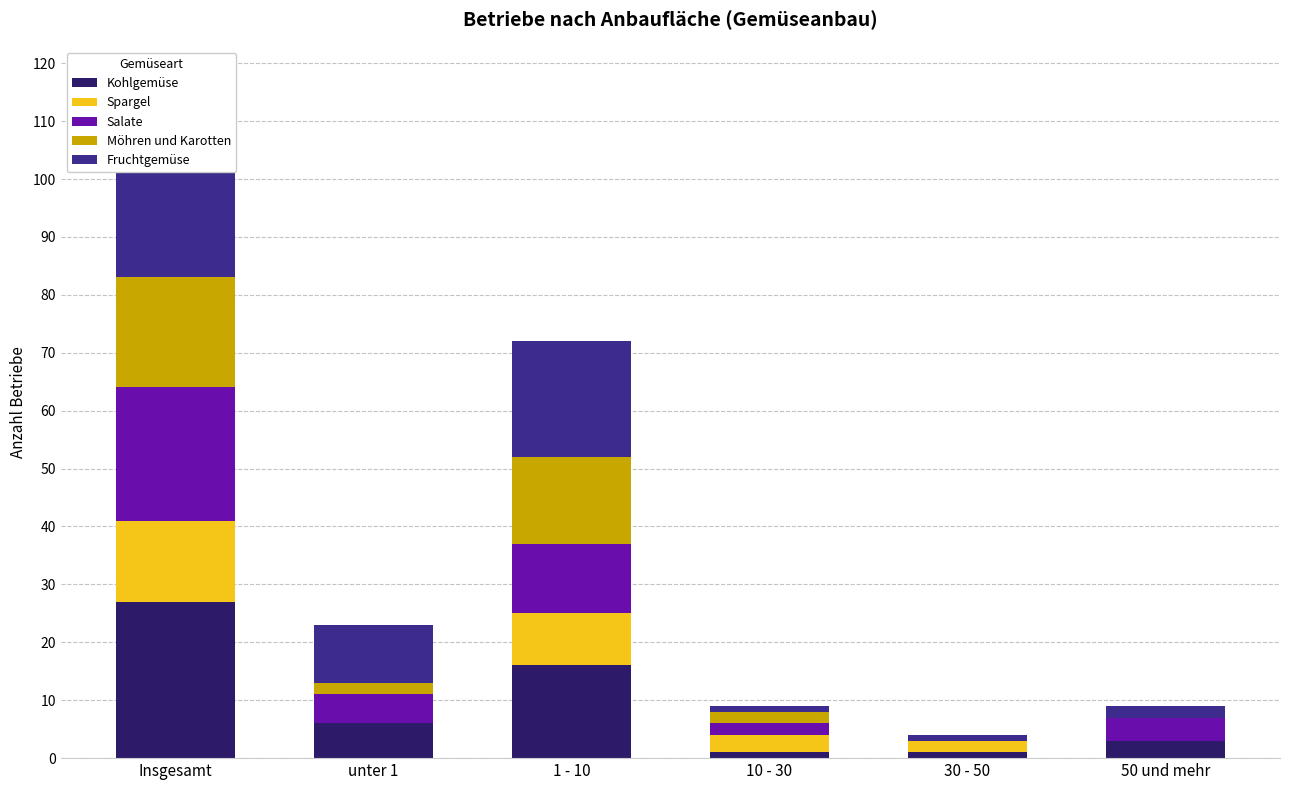

At how many categories does at least one series exceed 33?

1